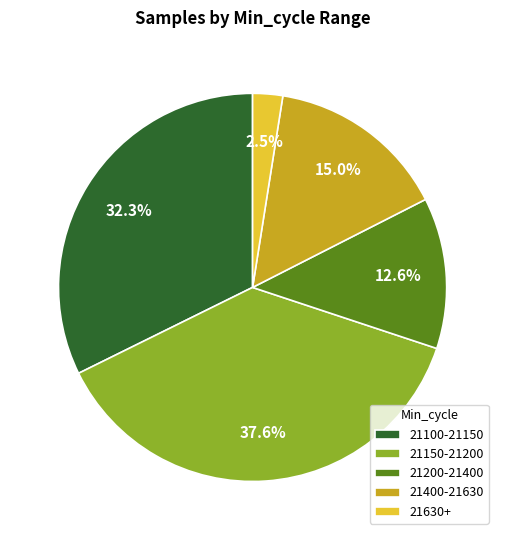

How many slices are in this pie chart?

5